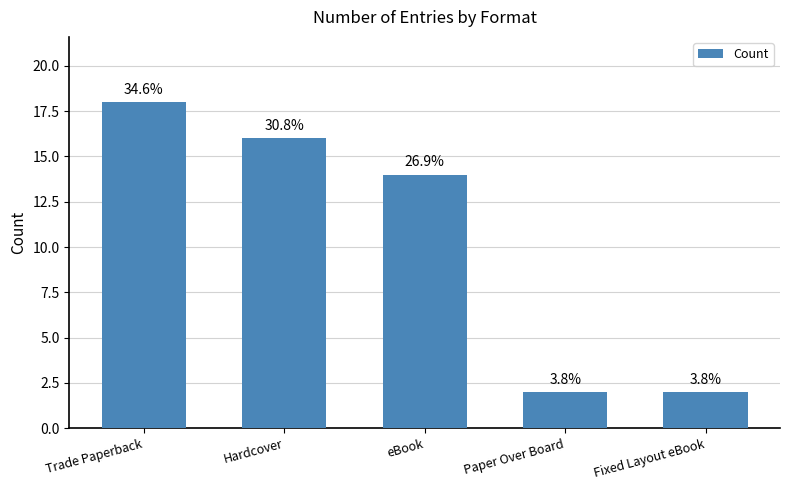

Does the chart contain any negative values?

No